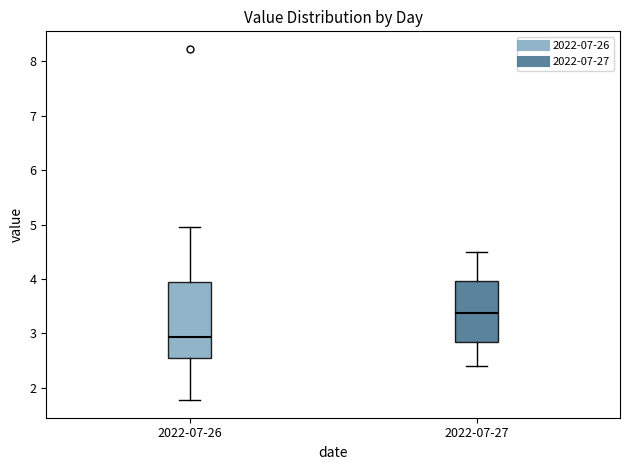

Comparing the boxes themselves (not the whiskers), which one is the tallest?

2022-07-26